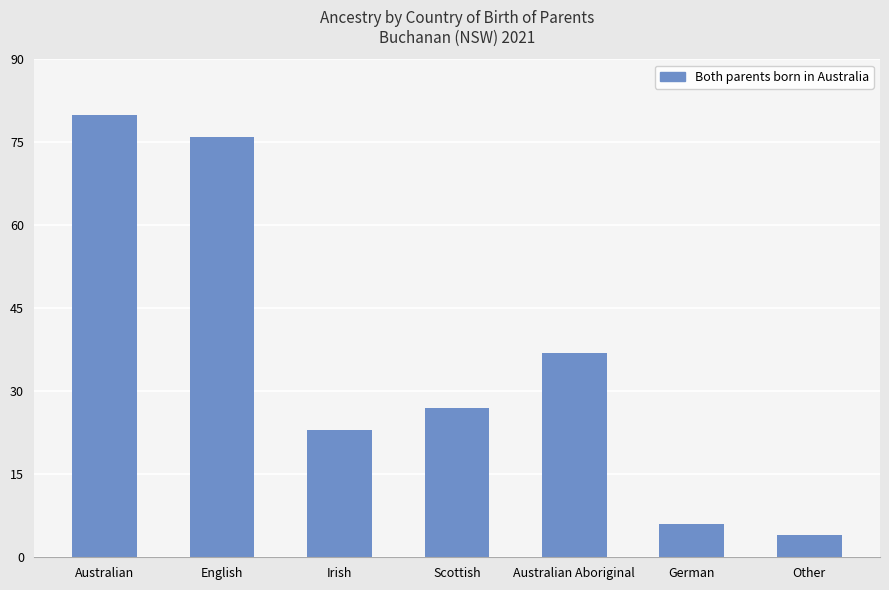

True or false: the data shows 4 at Other.

True